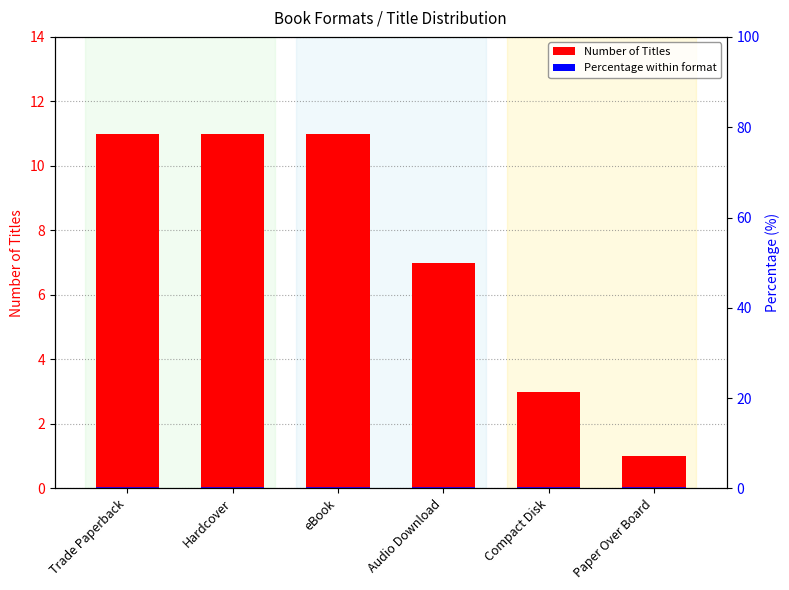

What is the difference between the highest and lowest values at Hardcover?

10.7